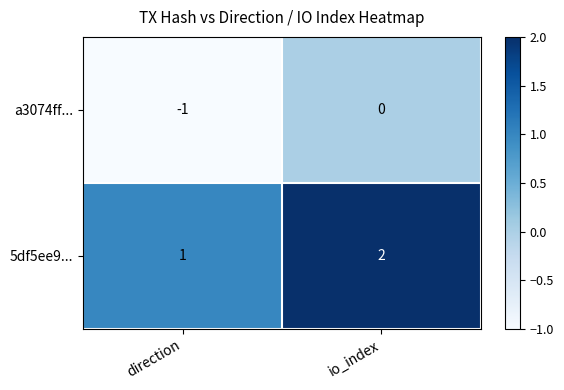

Which category has the highest value in the 5df5ee9... series?

io_index